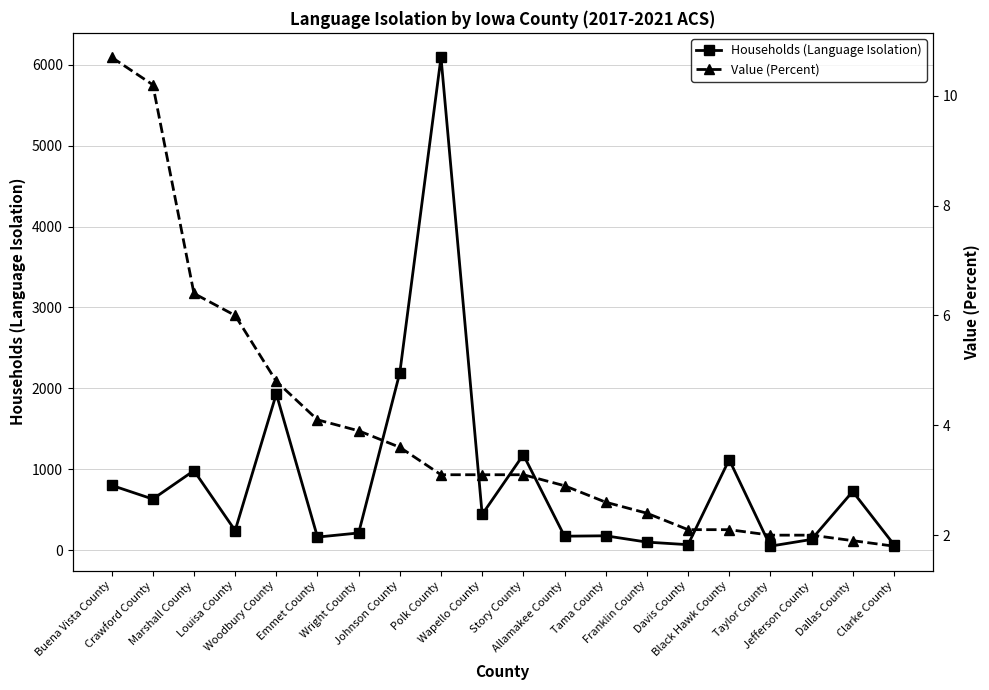

Reading left to right, extract all data points from this chart.

Households (Language Isolation): Buena Vista County=800.0	Crawford County=630.0	Marshall County=982.0	Louisa County=241.0	Woodbury County=1931.0	Emmet County=160.0	Wright County=211.0	Johnson County=2193.0	Polk County=6093.0	Wapello County=440.0	Story County=1178.0	Allamakee County=171.0	Tama County=176.0	Franklin County=98.0	Davis County=66.0	Black Hawk County=1118.0	Taylor County=48.0	Jefferson County=131.0	Dallas County=724.0	Clarke County=68.0
Value (Percent): Buena Vista County=10.7	Crawford County=10.2	Marshall County=6.4	Louisa County=6.0	Woodbury County=4.8	Emmet County=4.1	Wright County=3.9	Johnson County=3.6	Polk County=3.1	Wapello County=3.1	Story County=3.1	Allamakee County=2.9	Tama County=2.6	Franklin County=2.4	Davis County=2.1	Black Hawk County=2.1	Taylor County=2.0	Jefferson County=2.0	Dallas County=1.9	Clarke County=1.8